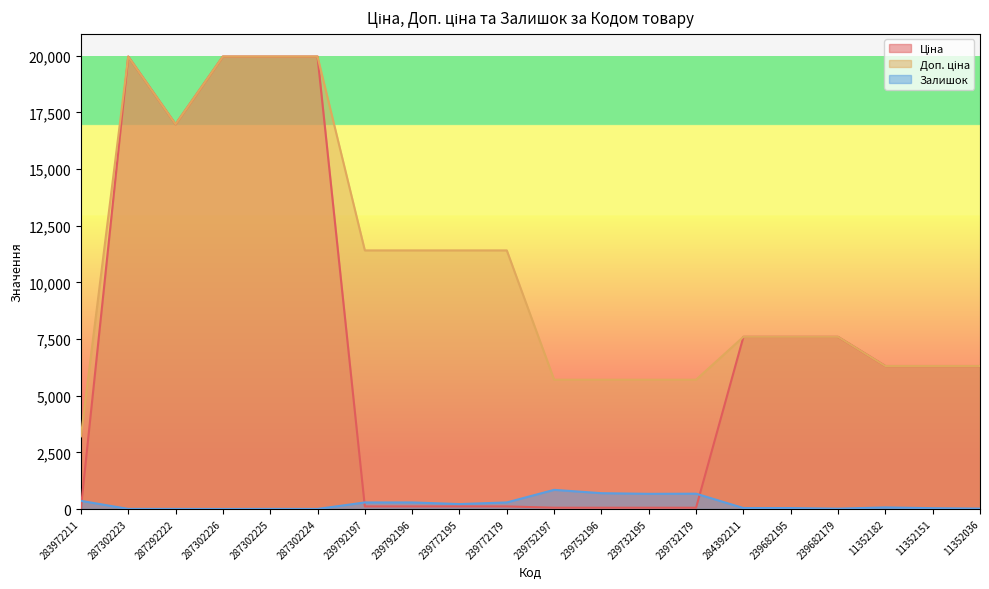

Reading right to left, what are all the values shown in this chart?

Ціна: 11352036=6308.8	11352151=6308.8	11352182=6308.8	239682179=7596.5	239682195=7596.5	284392211=7596.5	239732179=57.0	239732195=57.0	239752196=57.0	239752197=57.0	239772179=114.1	239772195=114.1	239792196=114.1	239792197=114.1	287302224=19964.2	287302225=19964.2	287302226=19964.2	287292222=16976.3	287302223=19964.2	283972211=32.0
Доп. ціна: 11352036=6308.8	11352151=6308.8	11352182=6308.8	239682179=7596.5	239682195=7596.5	284392211=7596.5	239732179=5705.0	239732195=5705.0	239752196=5705.0	239752197=5705.0	239772179=11410.0	239772195=11410.0	239792196=11410.0	239792197=11410.0	287302224=19964.2	287302225=19964.2	287302226=19964.2	287292222=16976.3	287302223=19964.2	283972211=3205.0
Залишок: 11352036=17.0	11352151=36.0	11352182=70.0	239682179=15.0	239682195=42.0	284392211=43.0	239732179=676.0	239732195=670.0	239752196=698.0	239752197=845.0	239772179=290.0	239772195=218.0	239792196=290.0	239792197=289.0	287302224=3.0	287302225=5.0	287302226=1.0	287292222=4.0	287302223=5.0	283972211=360.0